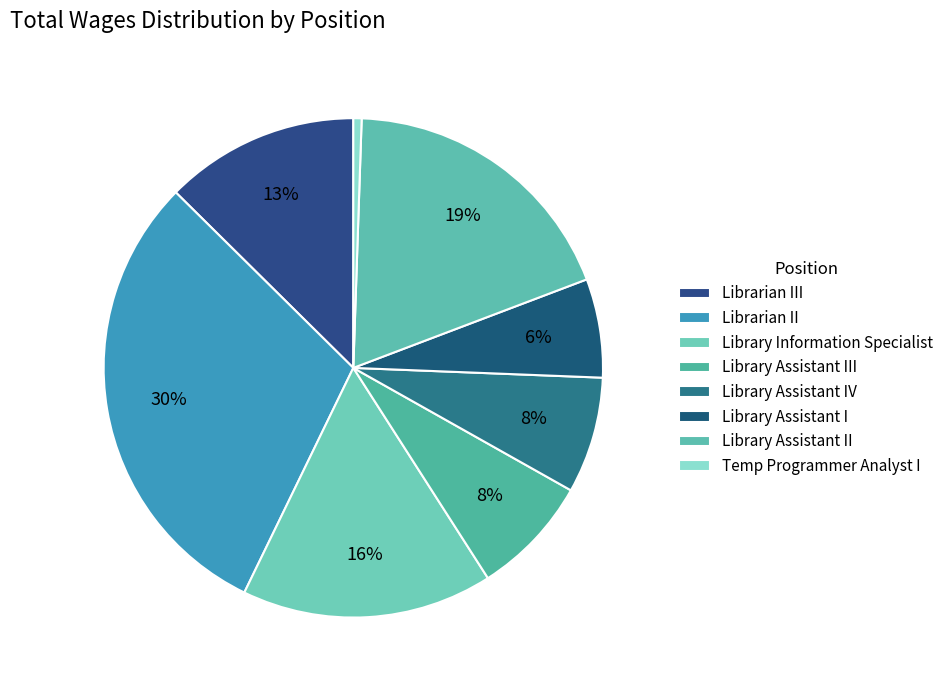

How many slices are in this pie chart?

8